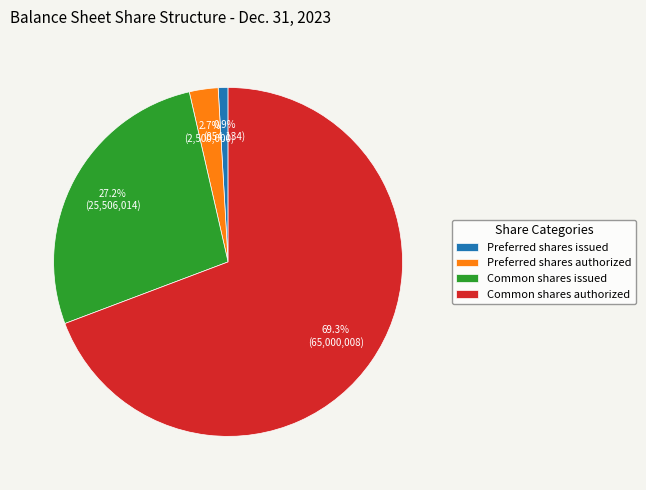

To the nearest percent, what is the difference between the largest and smallest slice percentages?

68%